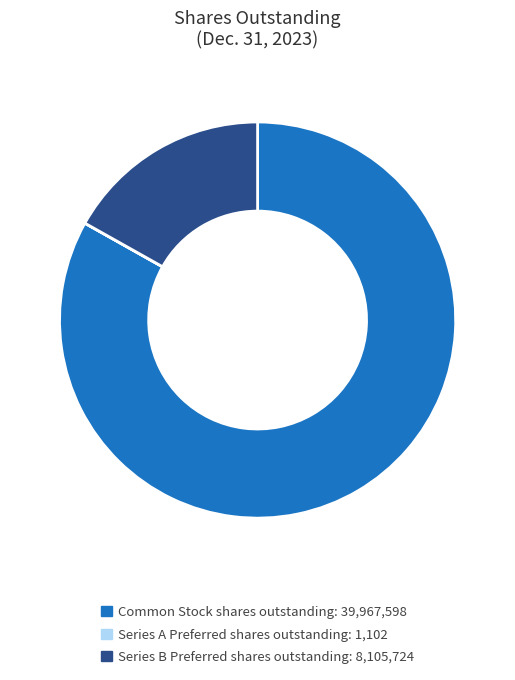

Is there a majority slice in this chart?

Yes